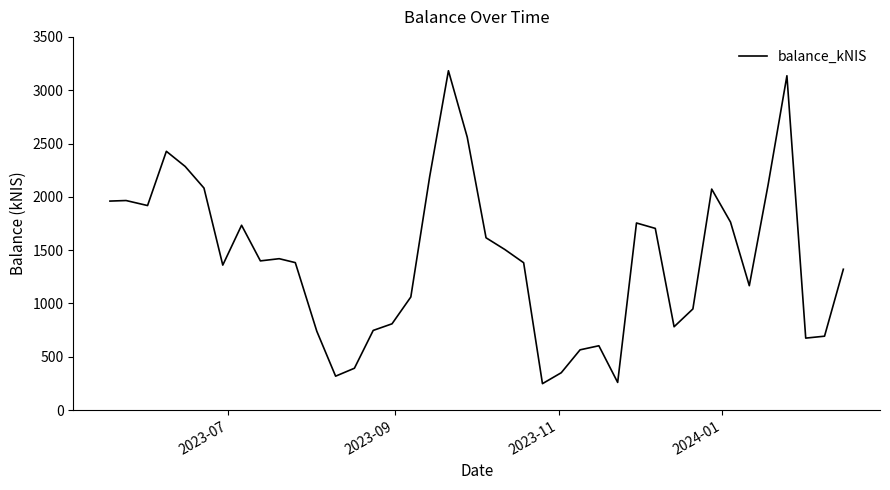

What is the difference between the maximum and minimum values?

2935.2